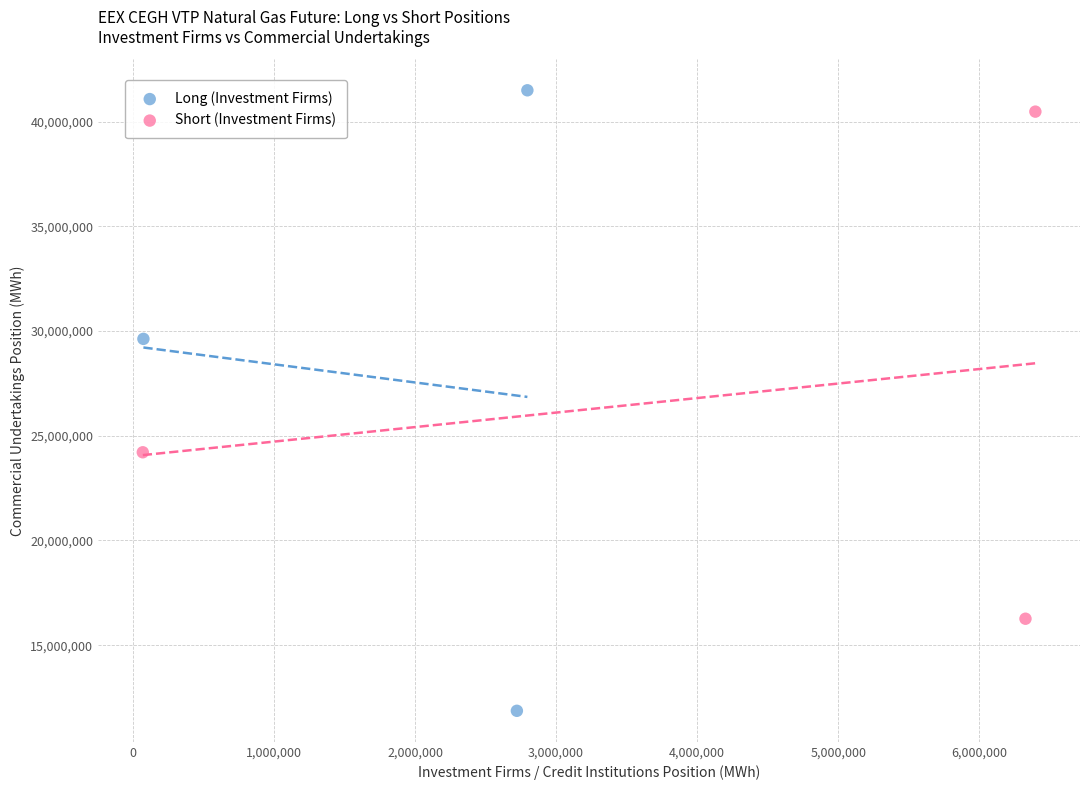

Which series reaches the minimum Y coordinate?

Long (Investment Firms)